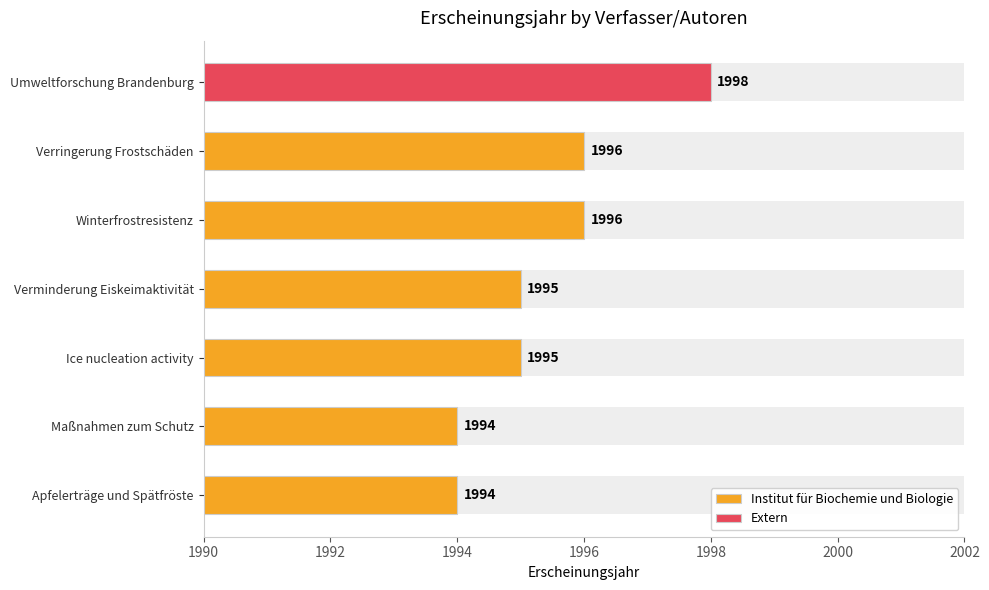

How many values are between 1994 and 1996?

6